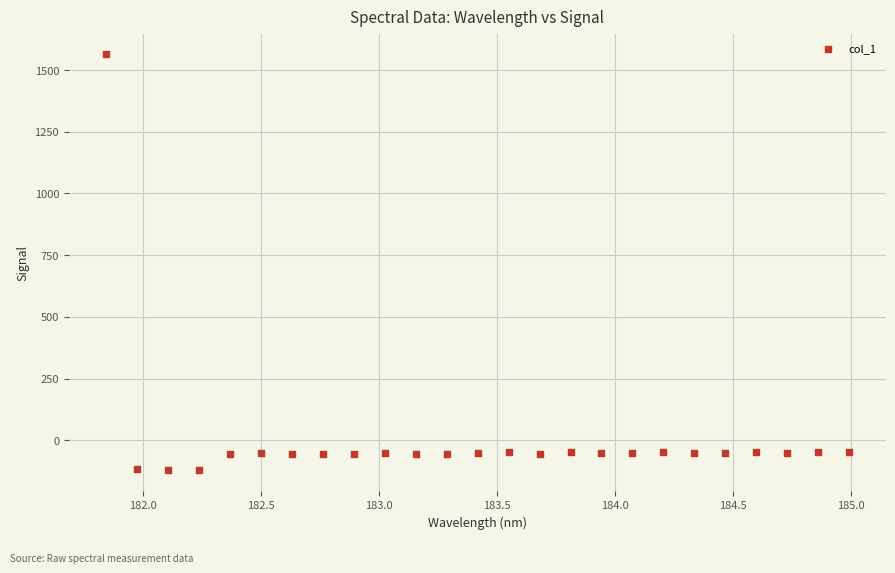

What is the range of Y values (max minus min)?

1685.1